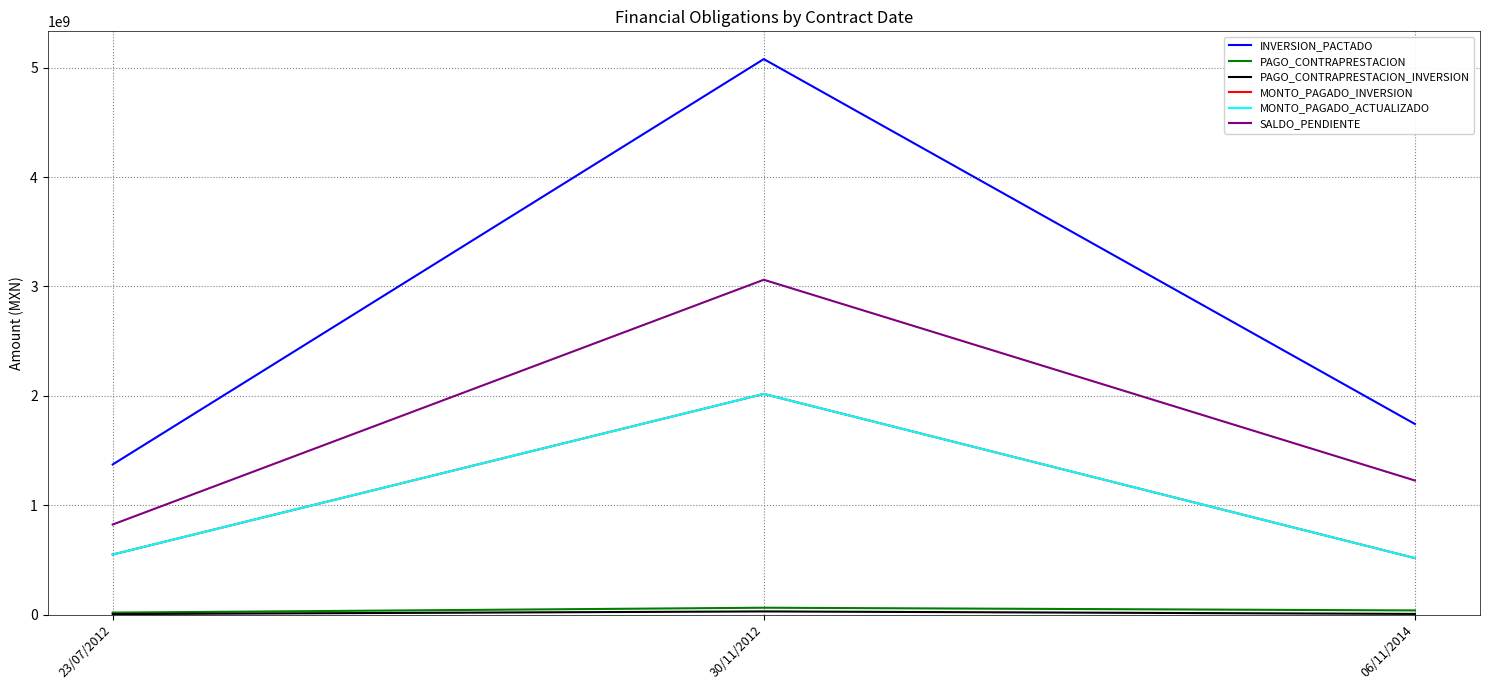

At how many categories does at least one series exceed 1680267204?

2